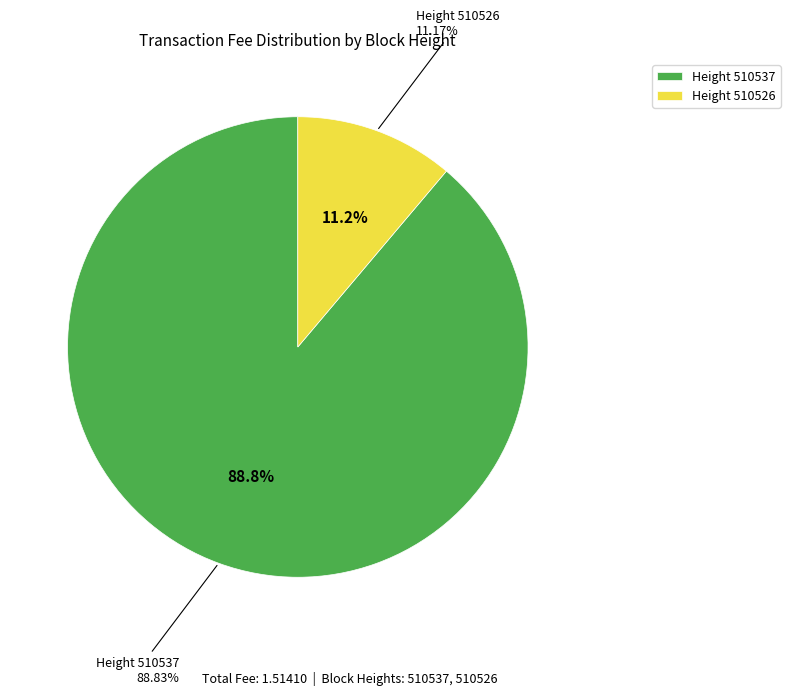

How many segments does this pie chart have?

2